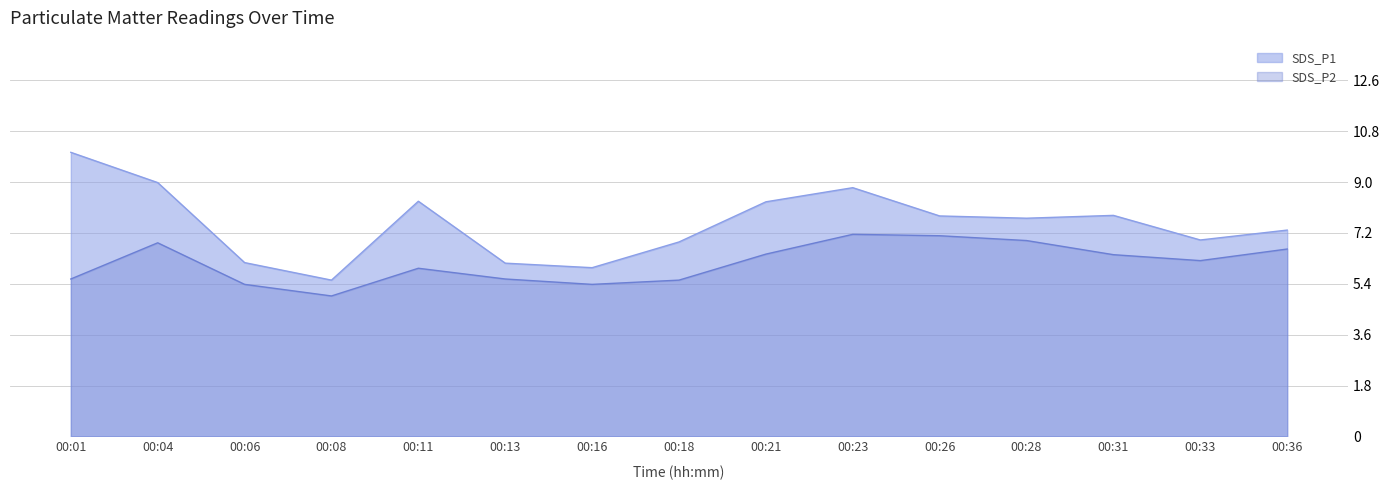

Rank the series by their maximum value, from lowest to highest.

SDS_P2, SDS_P1